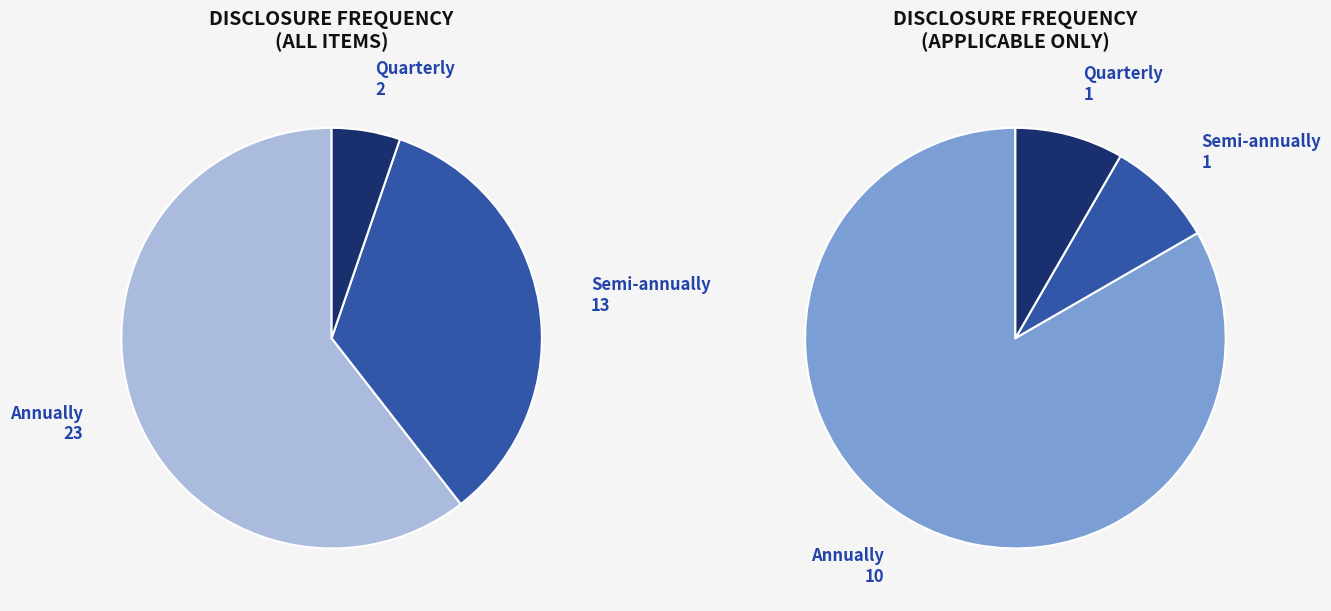

True or false: Semi-annually accounts for 22% of the total.

False